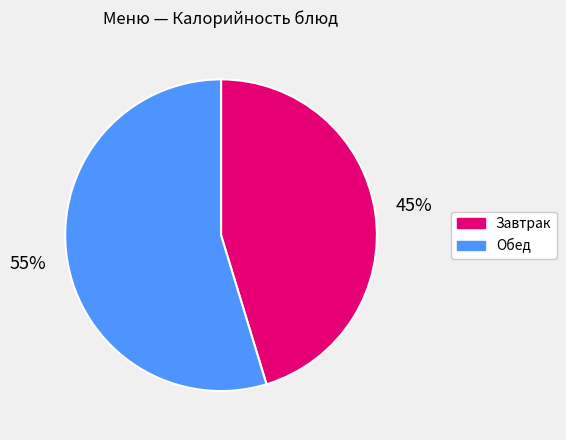

How many segments does this pie chart have?

2